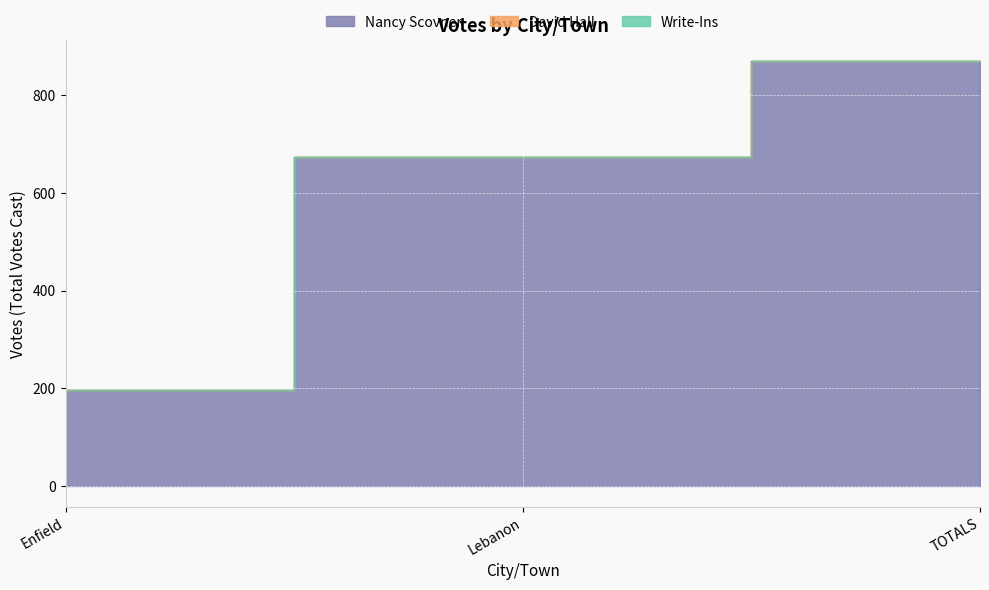

Count the number of categories in the chart.

3